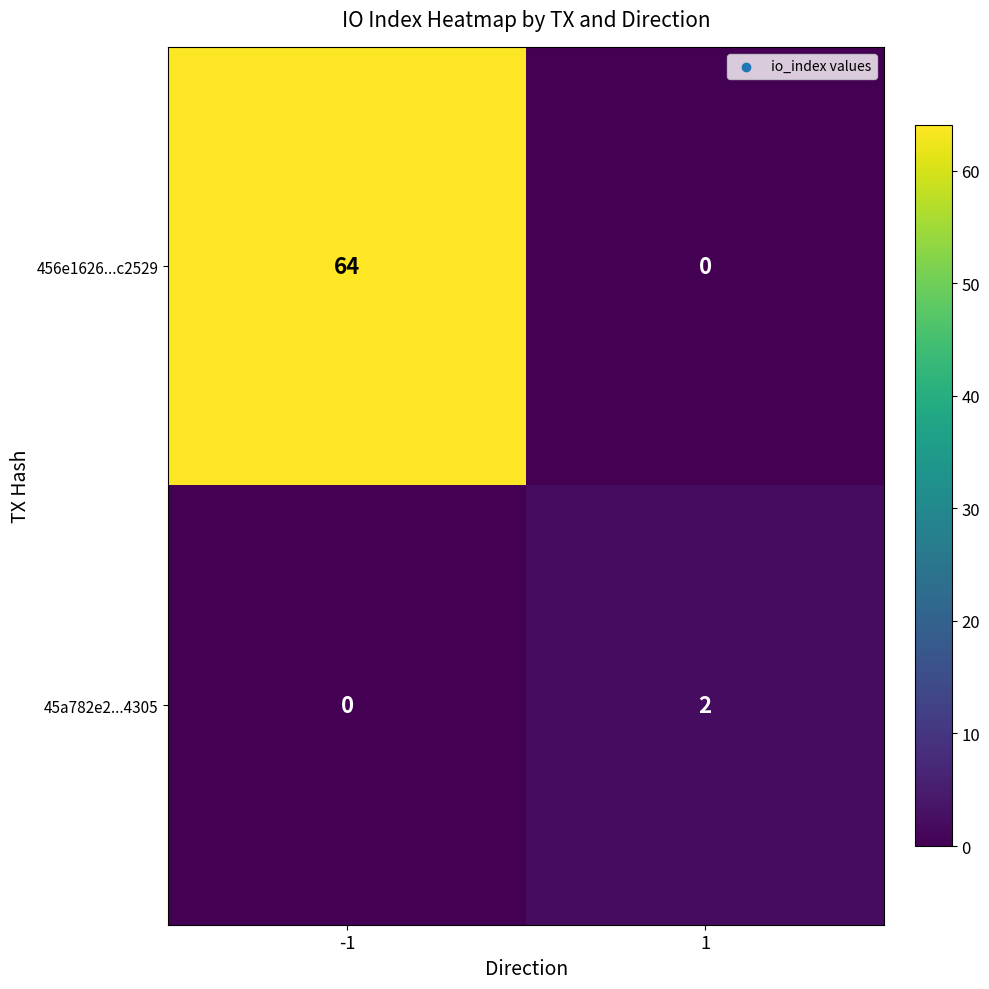

Reading right to left, list all the values displayed in this chart.

456e1626...c2529: 0	64
45a782e2...4305: 2	0